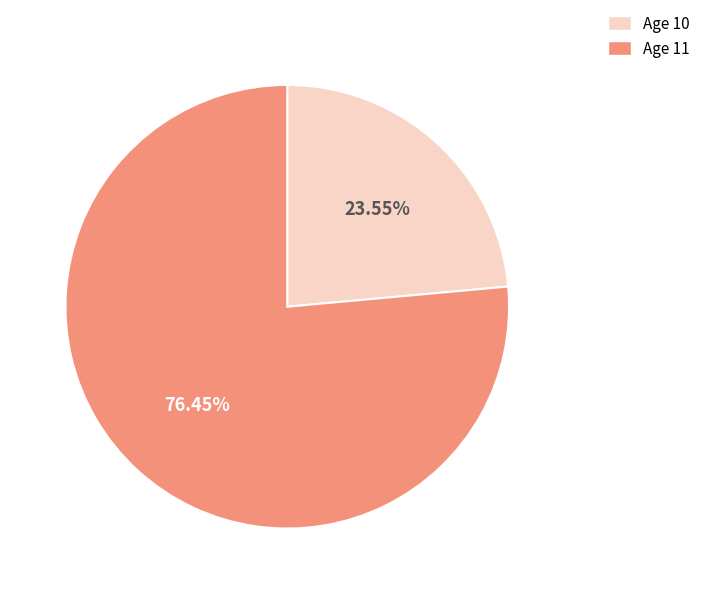

Approximately how many times larger is the value at Age 10 compared to Age 11?

0.3